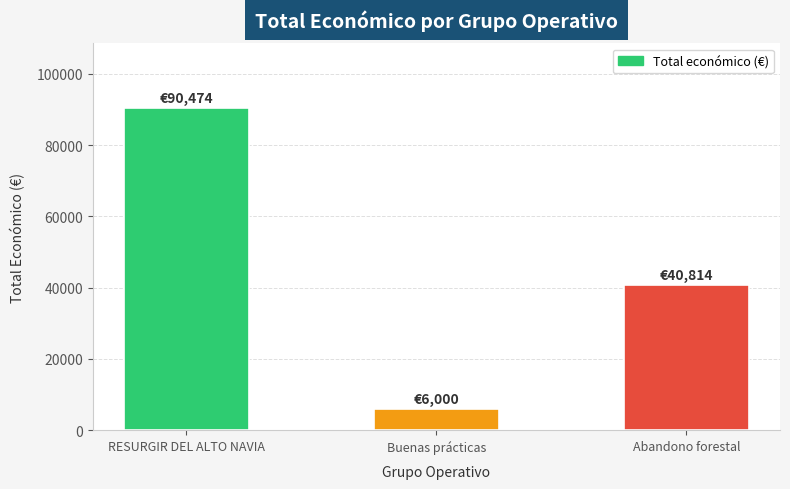

How many bars are there in total?

3